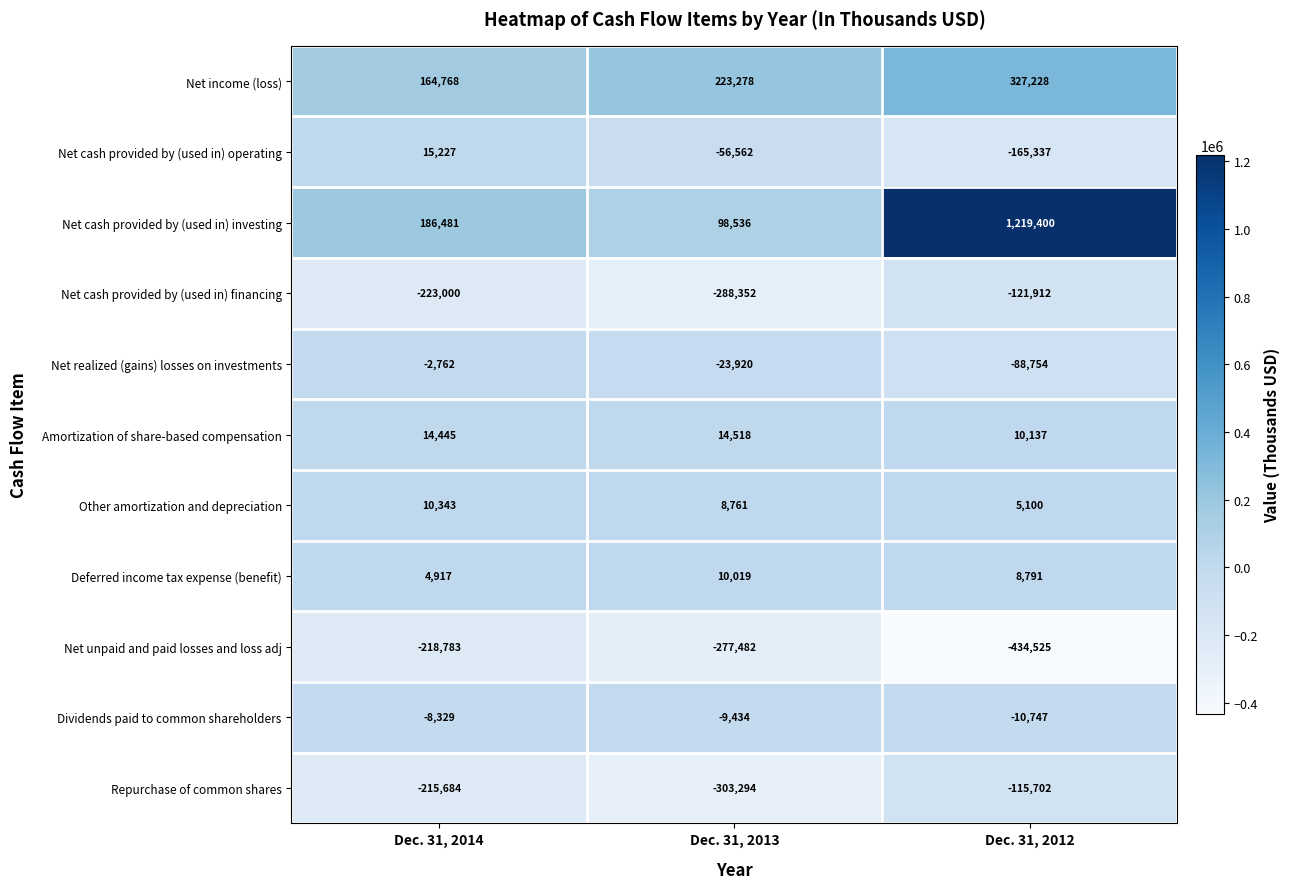

What value does the Net cash provided by (used in) investing series have at Dec. 31, 2013, to the nearest 10?

98540